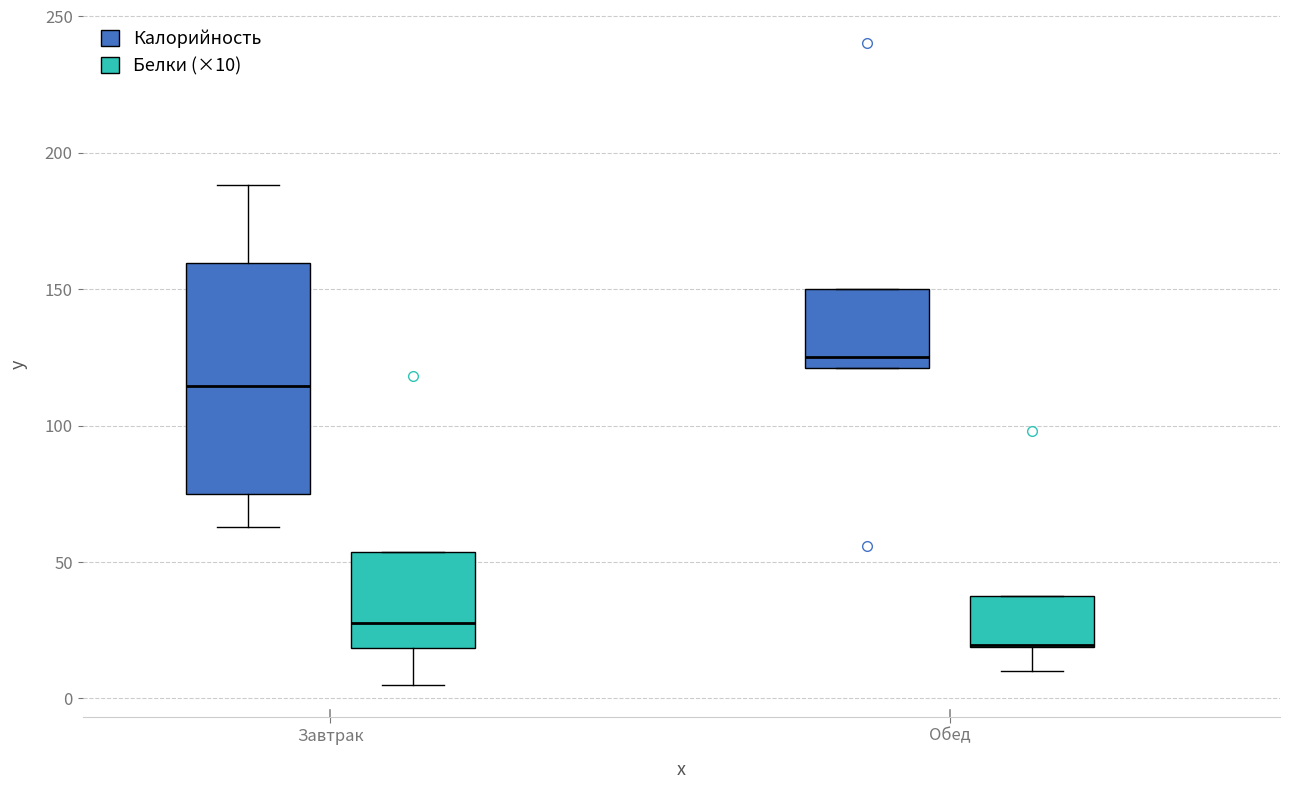

Comparing the boxes themselves (not the whiskers), which one is the tallest?

Завтрак (Калорийность)